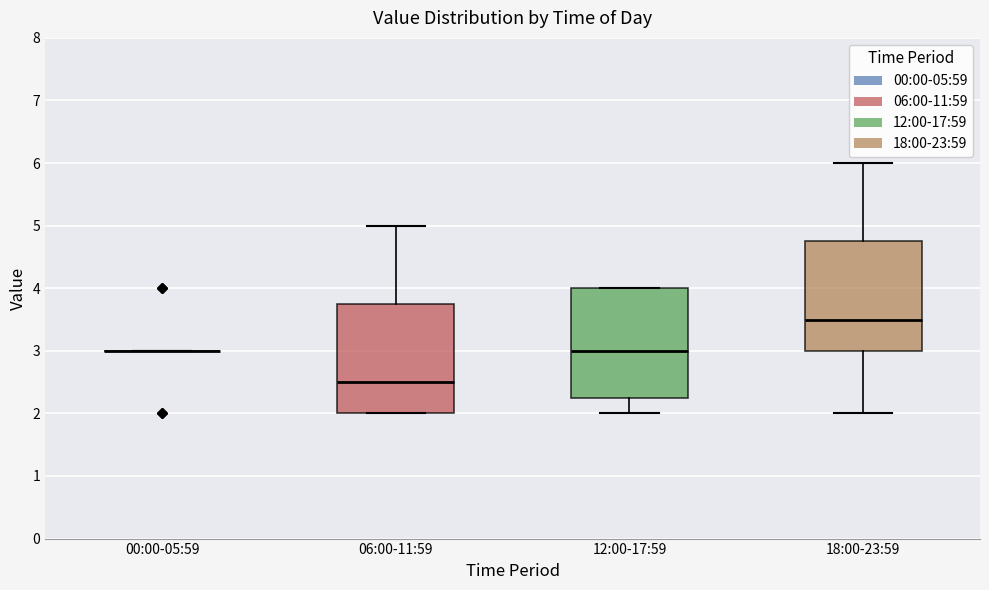

Reading left to right, transcribe this box plot: for each box, give where its median line is, the range the box spans, and where its two whiskers end, as read against the y-axis. The values are not printed on the chart, so give them approximately, as read against the axis.

00:00-05:59: box collapsed to a line at 3.0, whiskers 3.0 to 3.0
06:00-11:59: median 2.5, box 2.0 to 3.8, whiskers 2.0 to 5.0
12:00-17:59: median 3.0, box 2.3 to 4.0, whiskers 2.0 to 4.0
18:00-23:59: median 3.5, box 3.0 to 4.8, whiskers 2.0 to 6.0